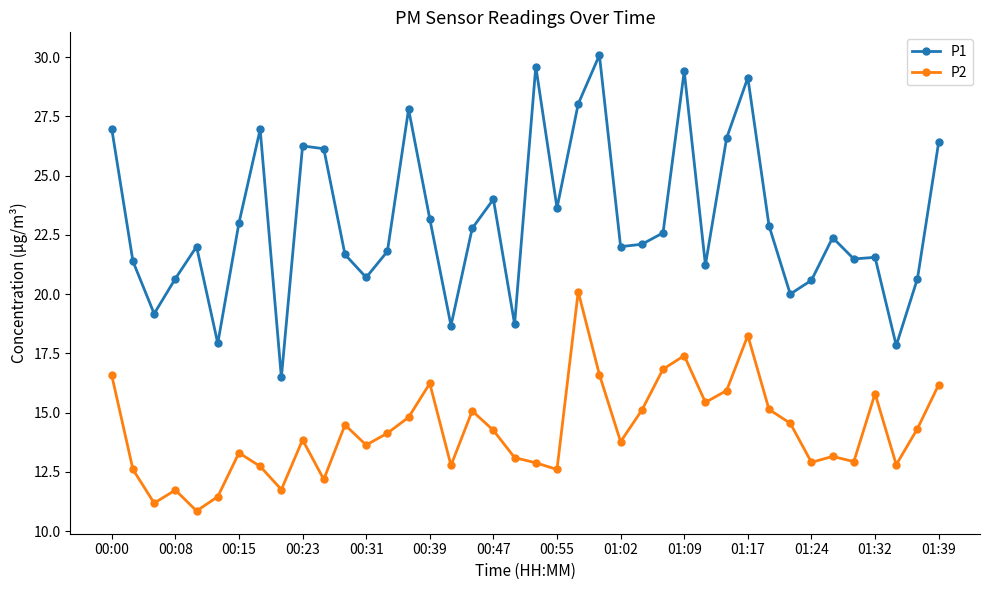

What is the difference between the second highest and second lowest values in the P1 series?

11.8